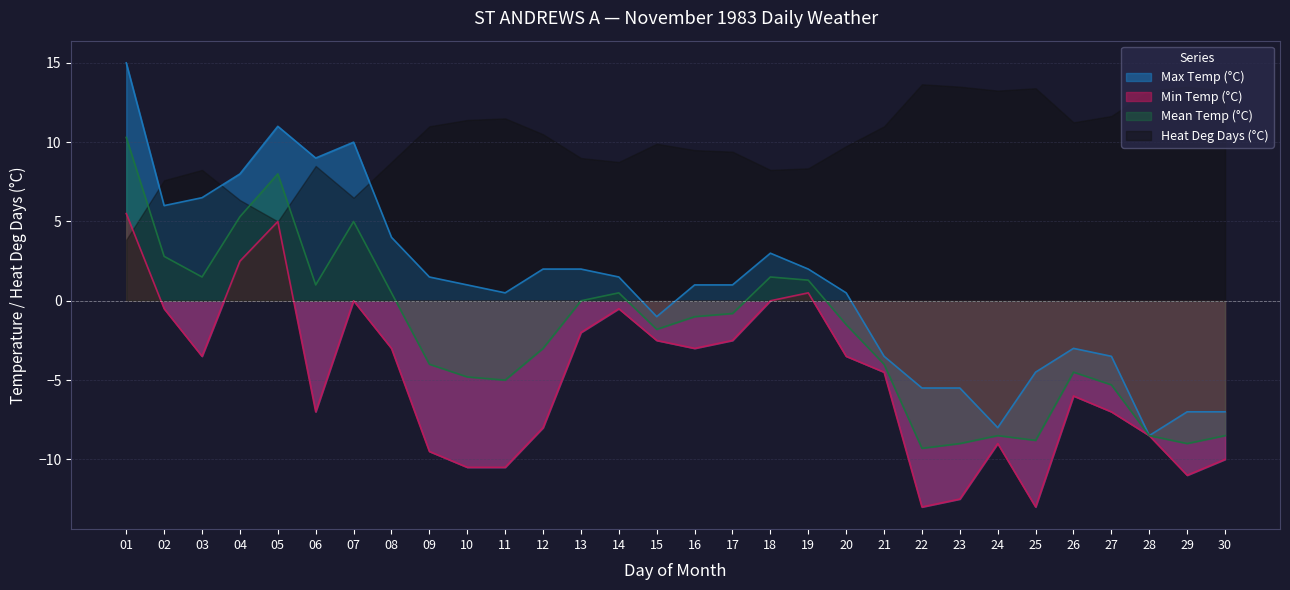

True or false: Mean Temp (°C) and Max Temp (°C) cross at least once.

False